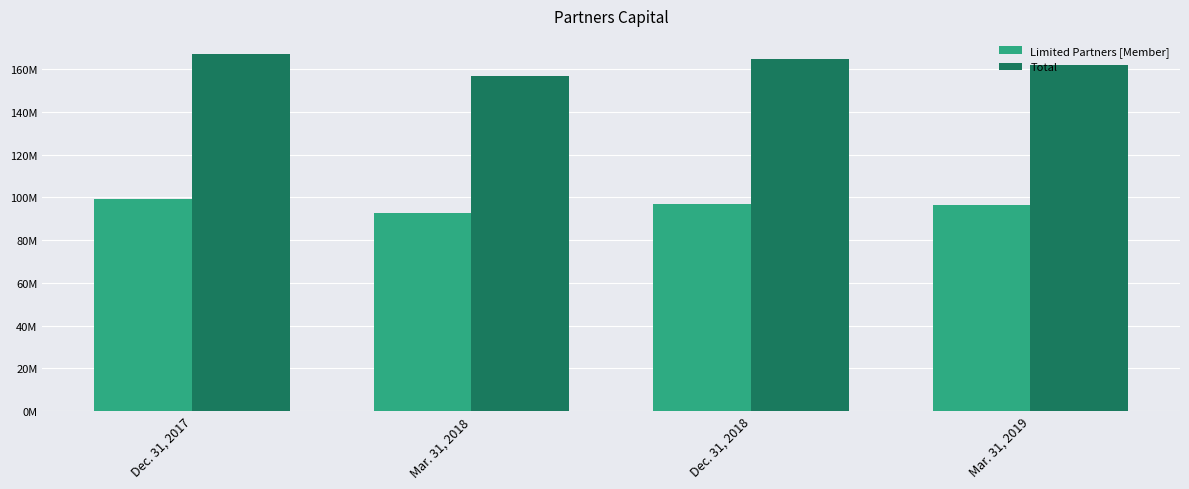

Which series has the largest total across all categories?

Total